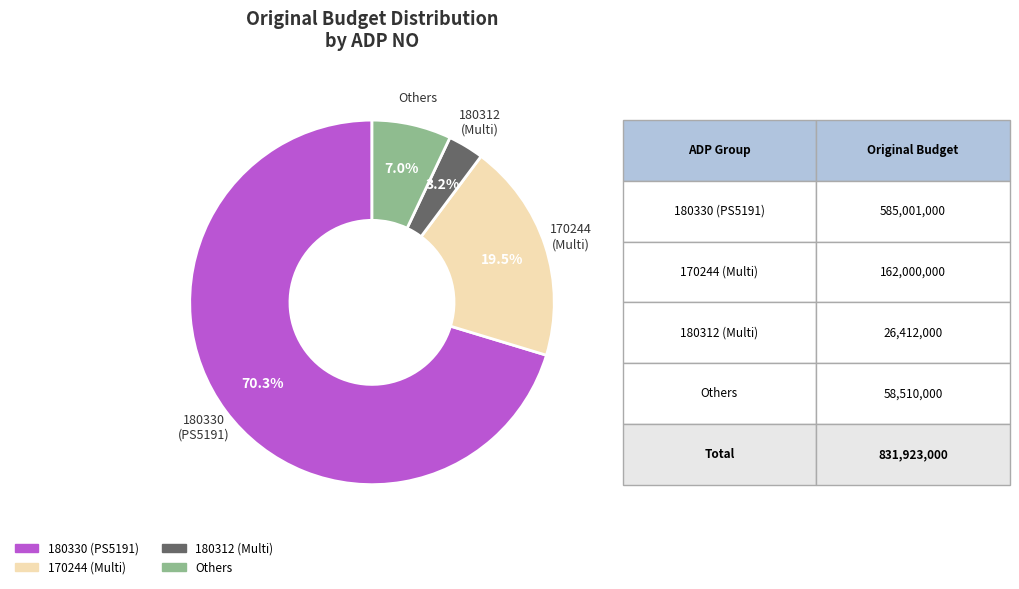

Is there any slice that represents more than half of the pie?

Yes